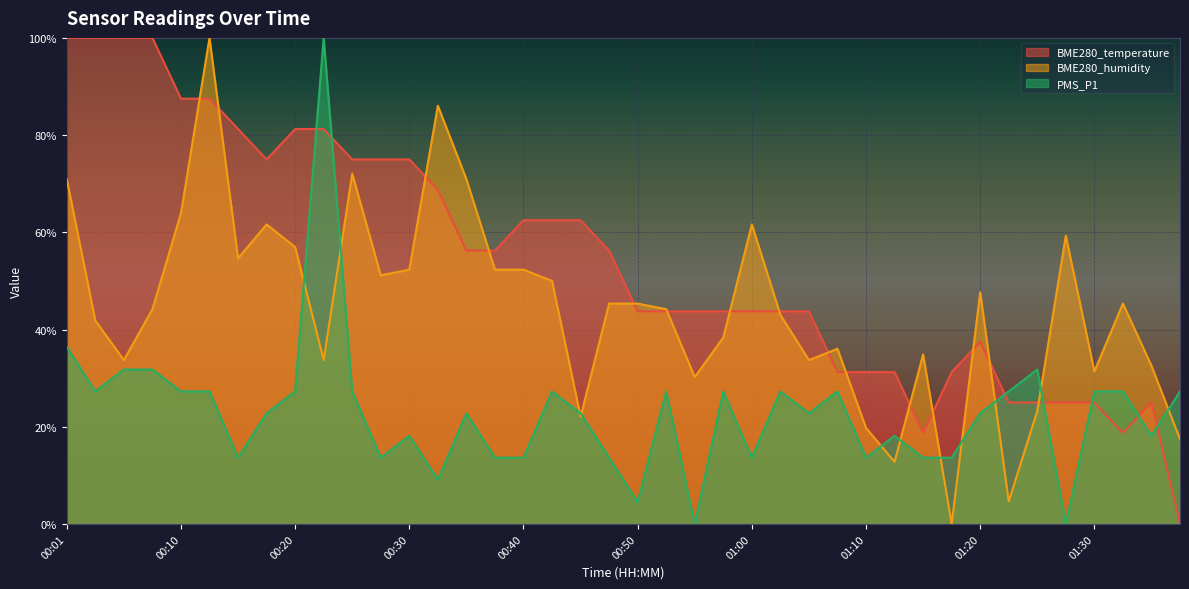

How many distinct data groups are displayed?

3